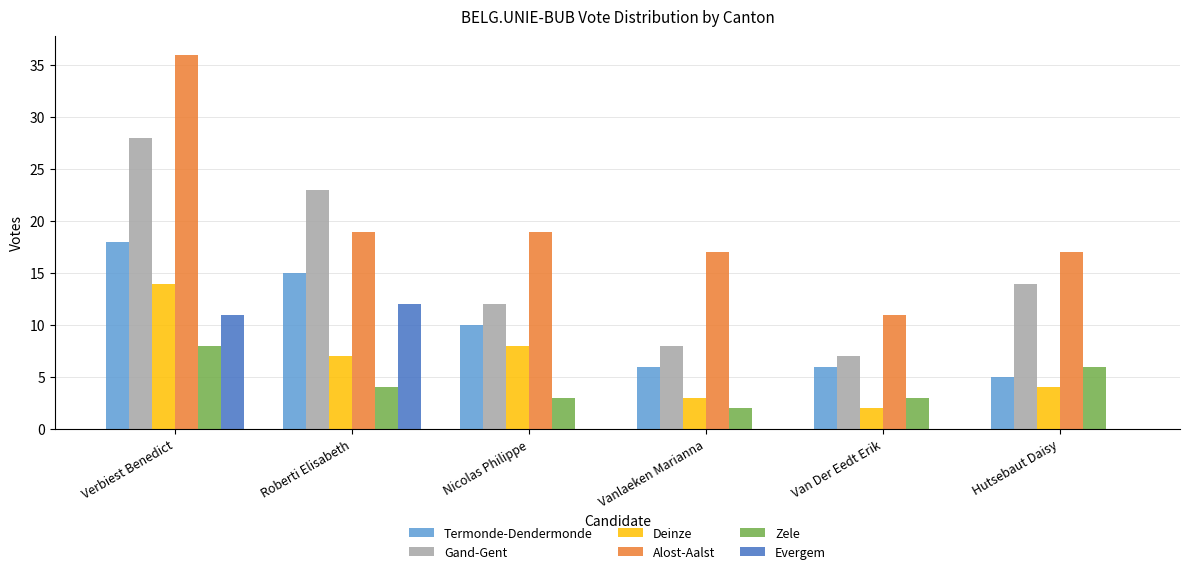

What is the total value across all series at Nicolas Philippe?

52